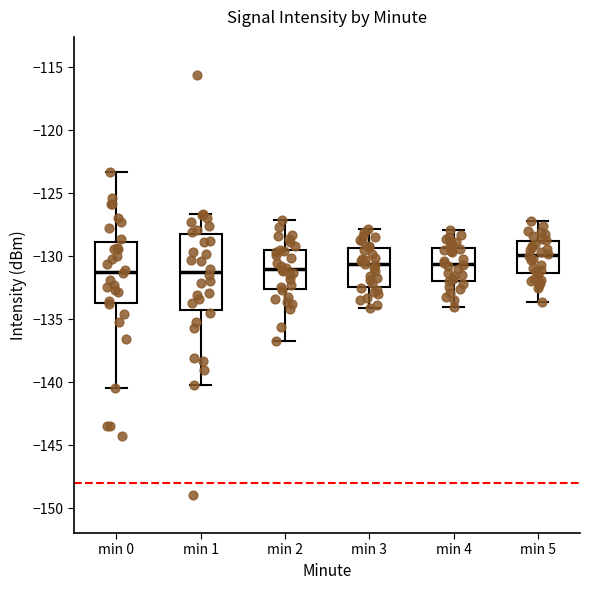

Where does the median line of the box for min 0 sit on the y-axis? The values are not printed on the chart, so give them approximately, as read against the axis.

-131.0